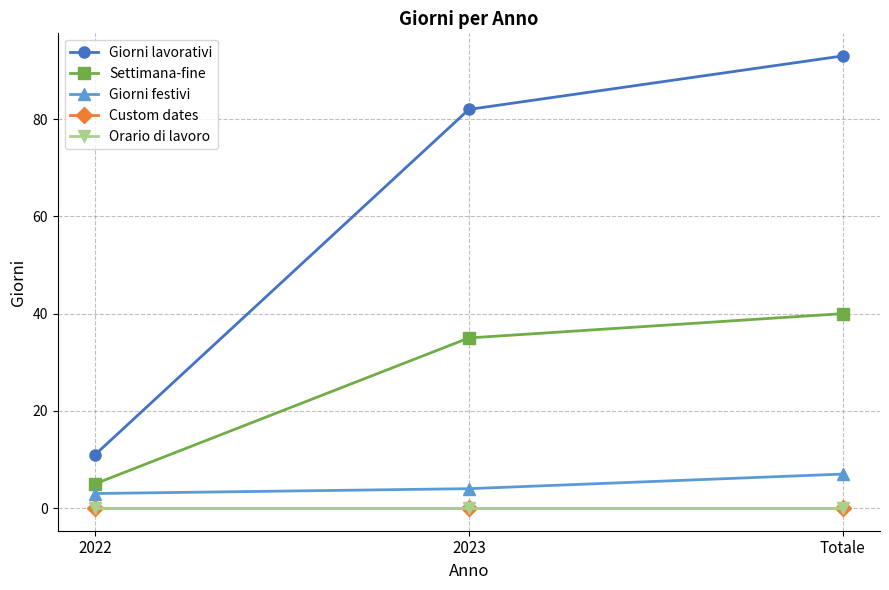

What is the difference between the highest and lowest values at Totale?

93